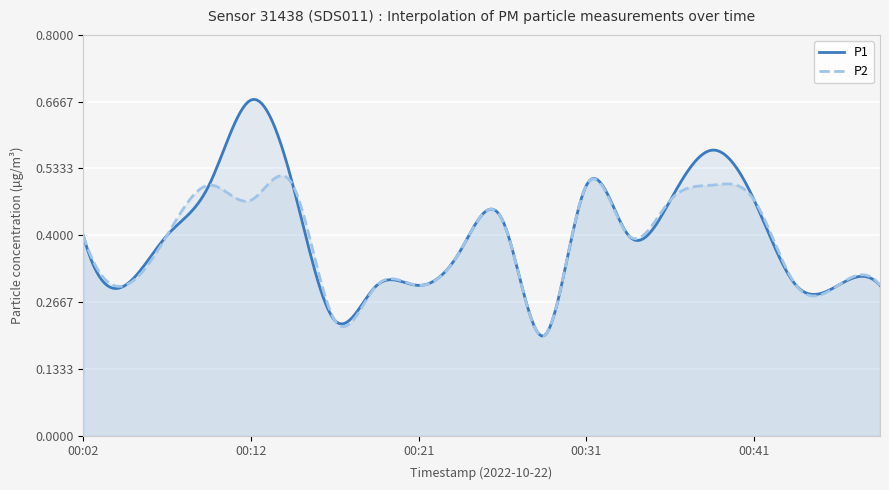

What is the total value across all series at 00:34?

0.8